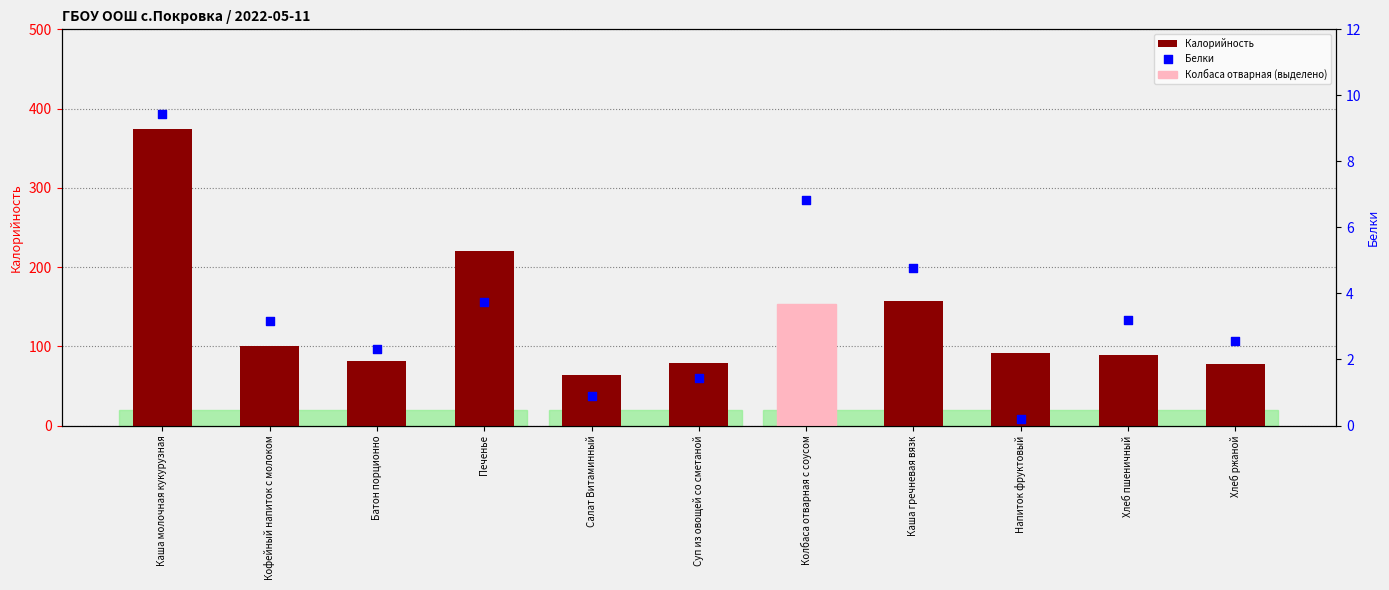

Which series has the largest Y range (max minus min)?

Калорийность